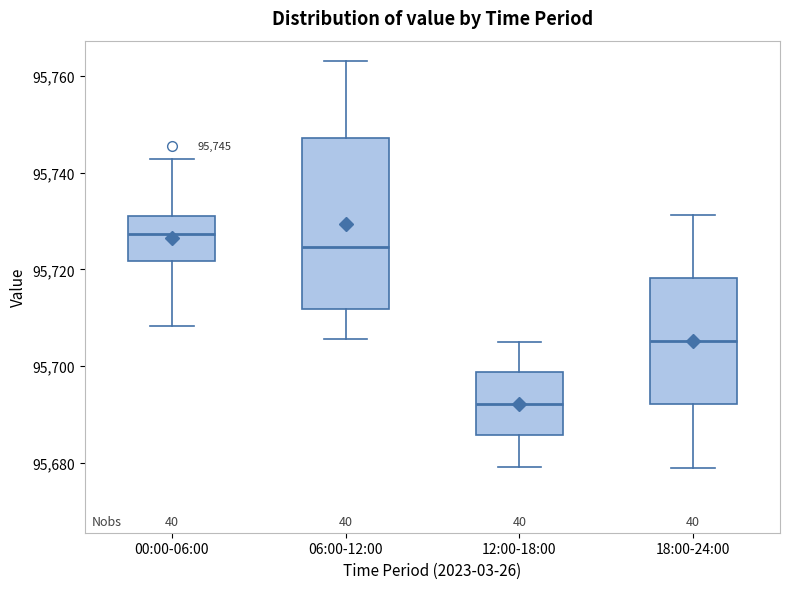

Which box's median line is the lowest?

12:00-18:00